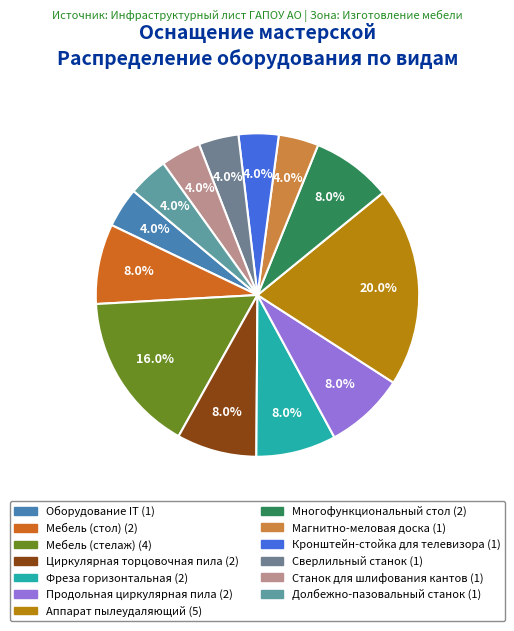

What is the ratio of the value at Мебель (стелаж) to the value at Продольная циркулярная пила?

2.0